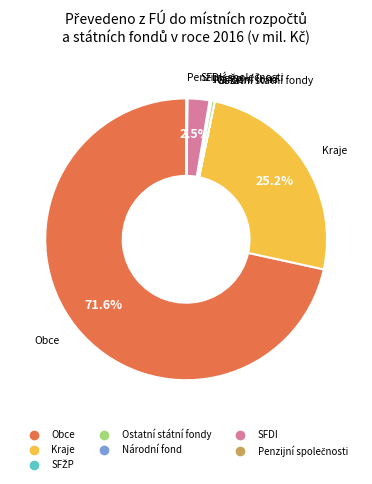

Which slice is the largest?

Obce